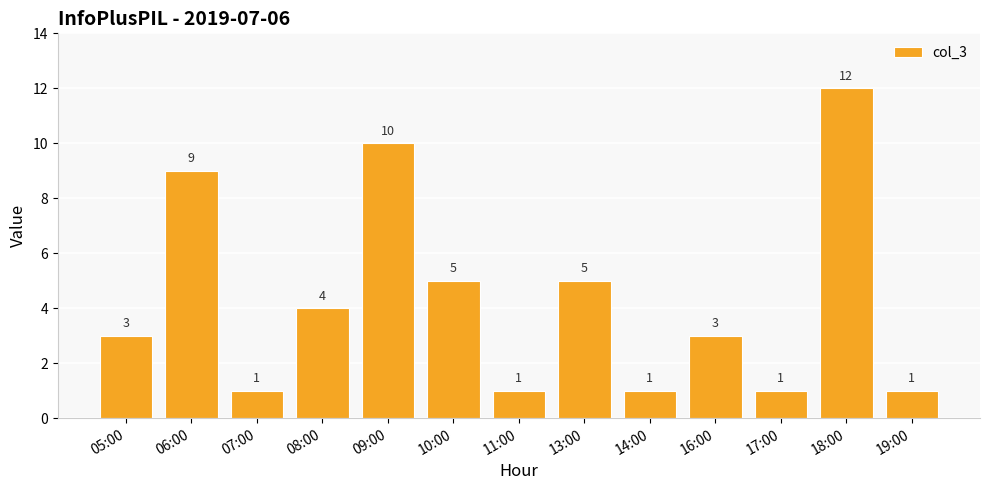

How many bars are there in total?

13